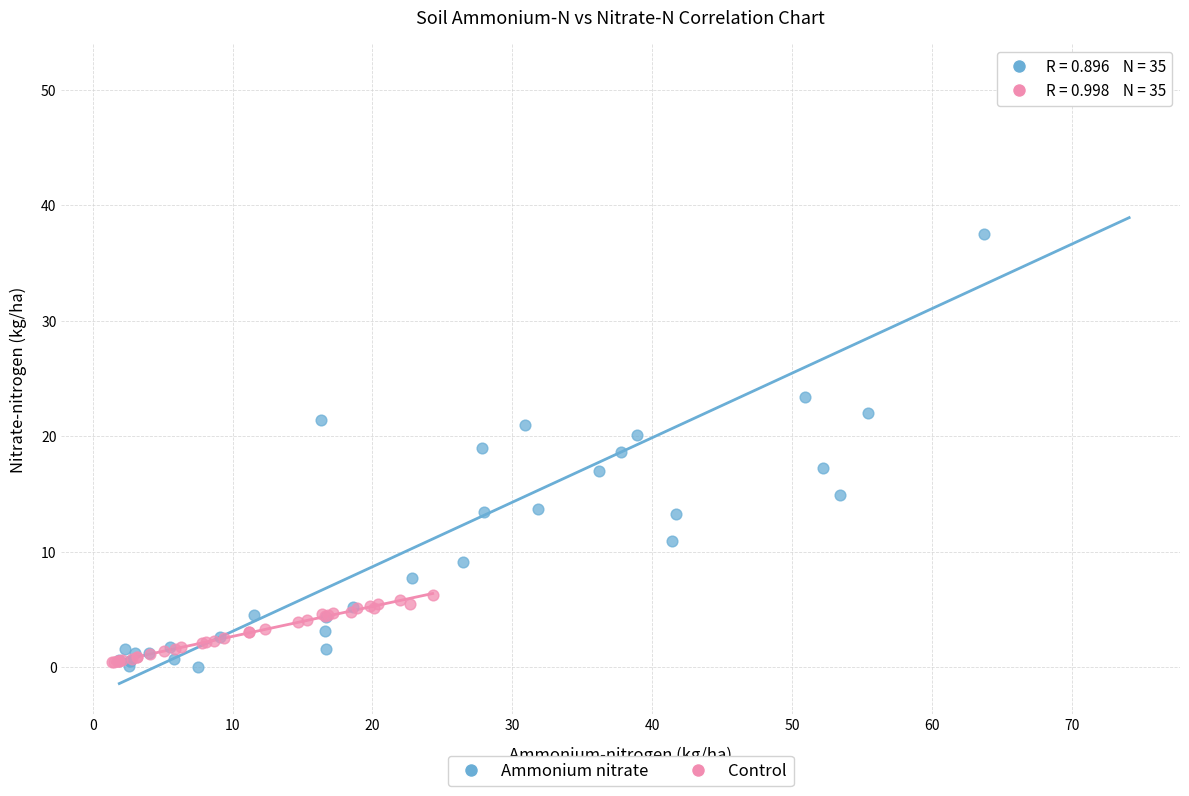

Which series has the largest Y range (max minus min)?

Ammonium nitrate